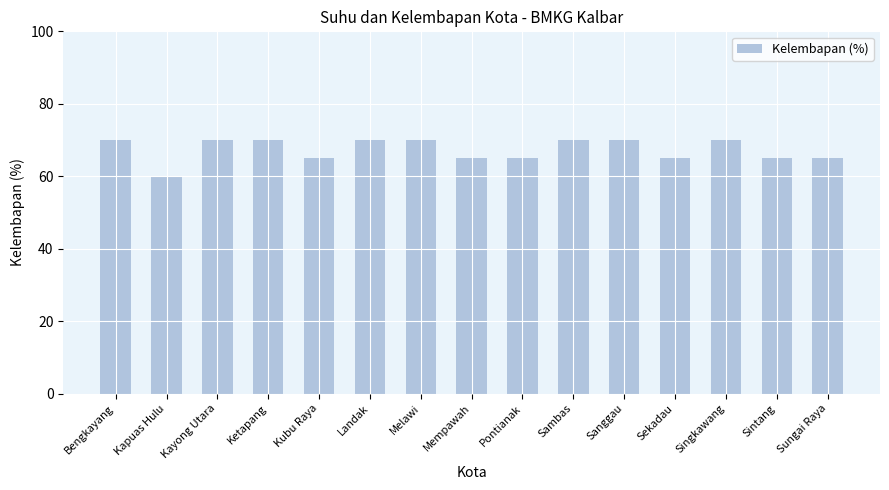

The chart shows a value of 125 at Ketapang. True or false?

False